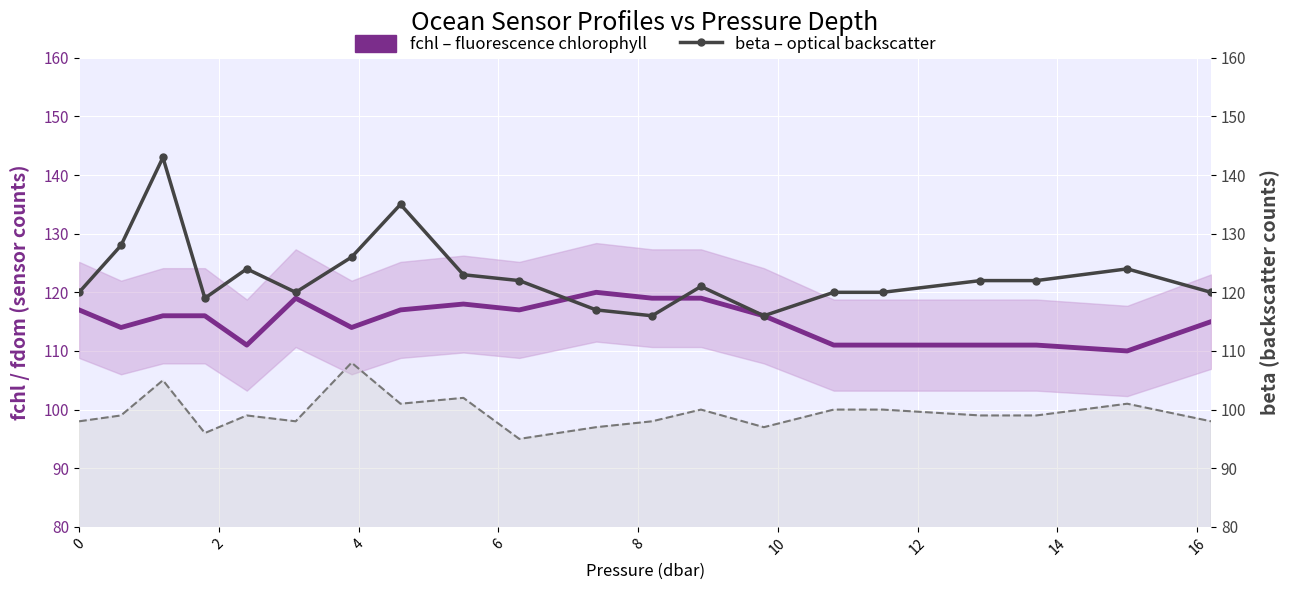

How many data points in beta (backscatter) are less than 122?

10